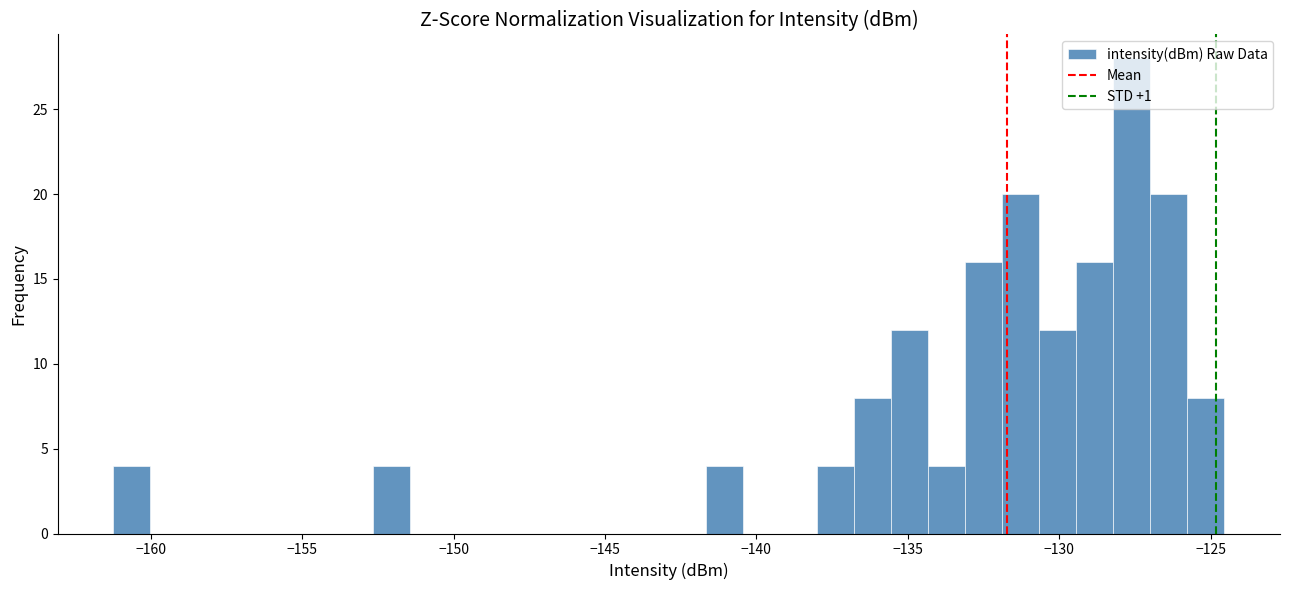

Around what value on the x-axis is the tallest bar? Give the approximate position of its centre, as read against the axis.

-127.5